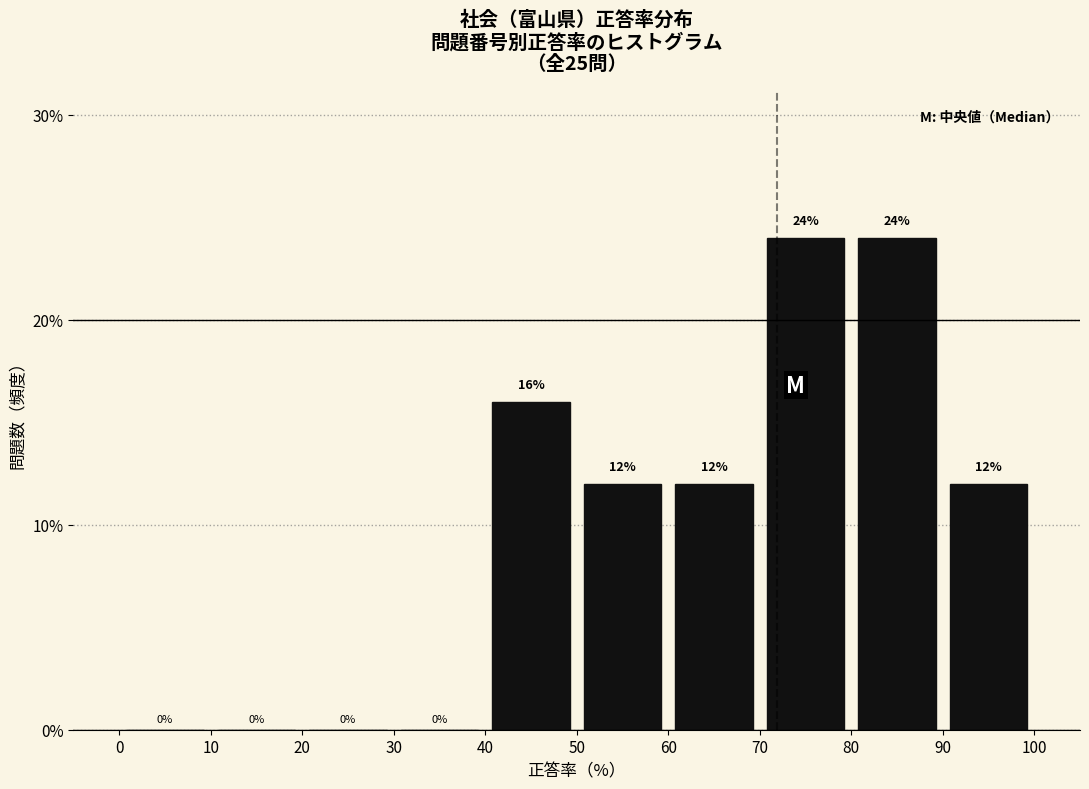

Reading left to right, transcribe this chart: for each bar, give the range it covers on the x-axis and its height.

0 to 10: 0
10 to 20: 0
20 to 30: 0
30 to 40: 0
40 to 50: 16
50 to 60: 12
60 to 70: 12
70 to 80: 24
80 to 90: 24
90 to 100: 12